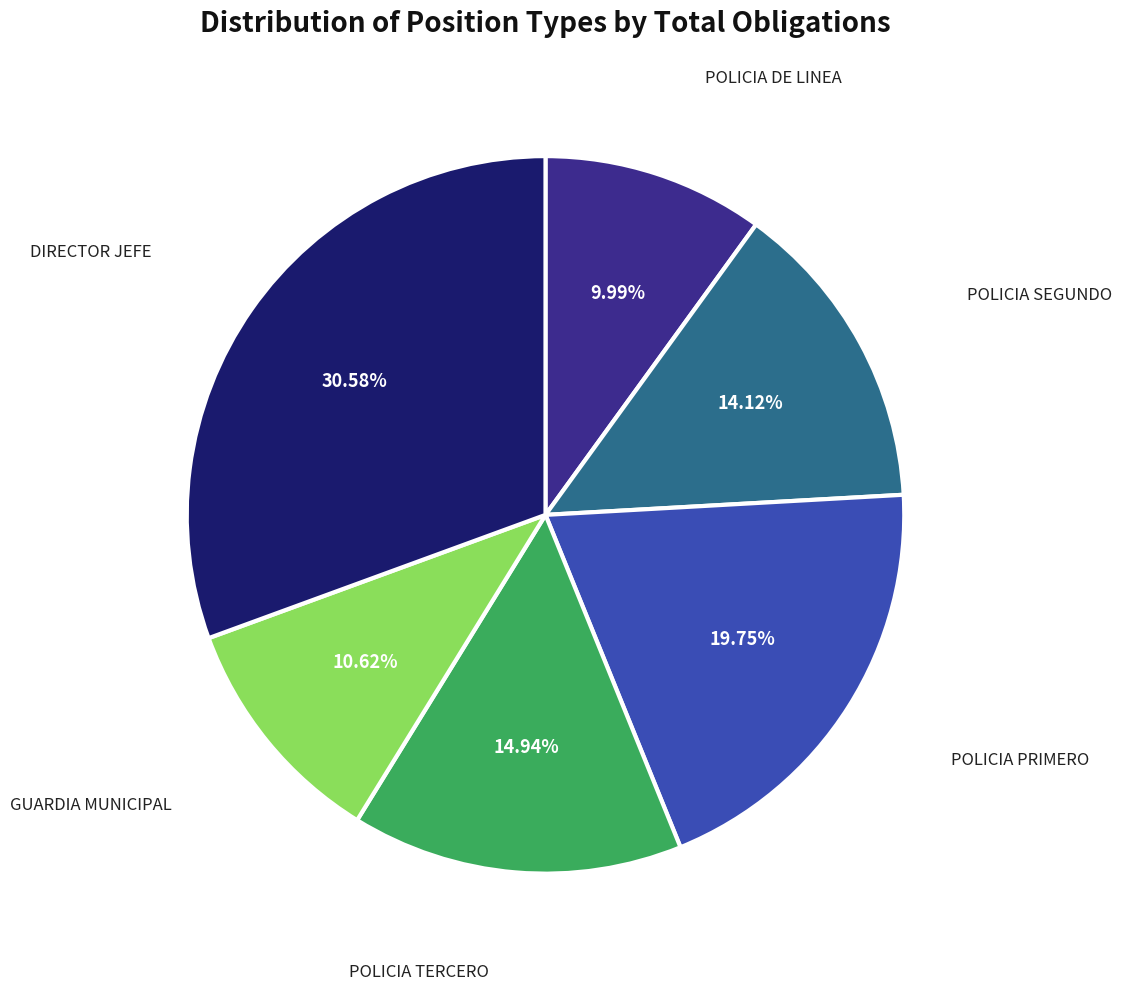

To the nearest percent, what is the difference between the POLICIA DE LINEA and POLICIA PRIMERO slice percentages?

10%